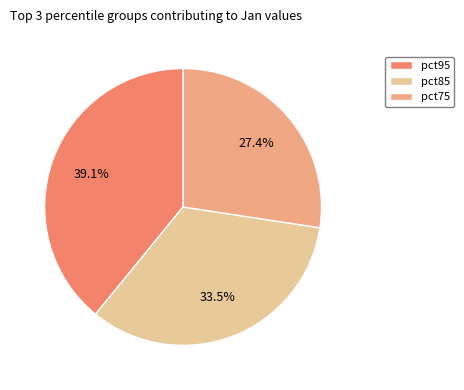

Which has a higher value, pct75 or pct85?

pct85